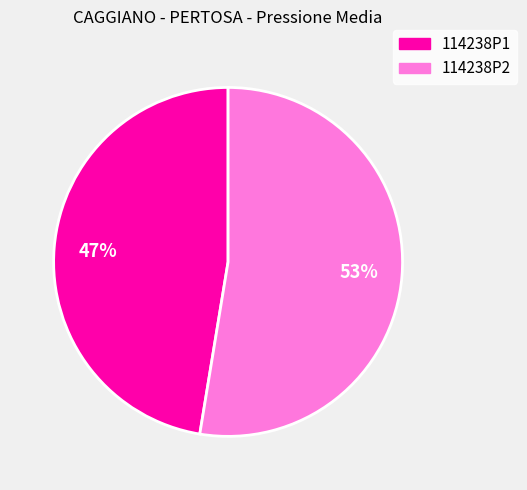

Rank the categories by value from highest to lowest.

114238P2, 114238P1